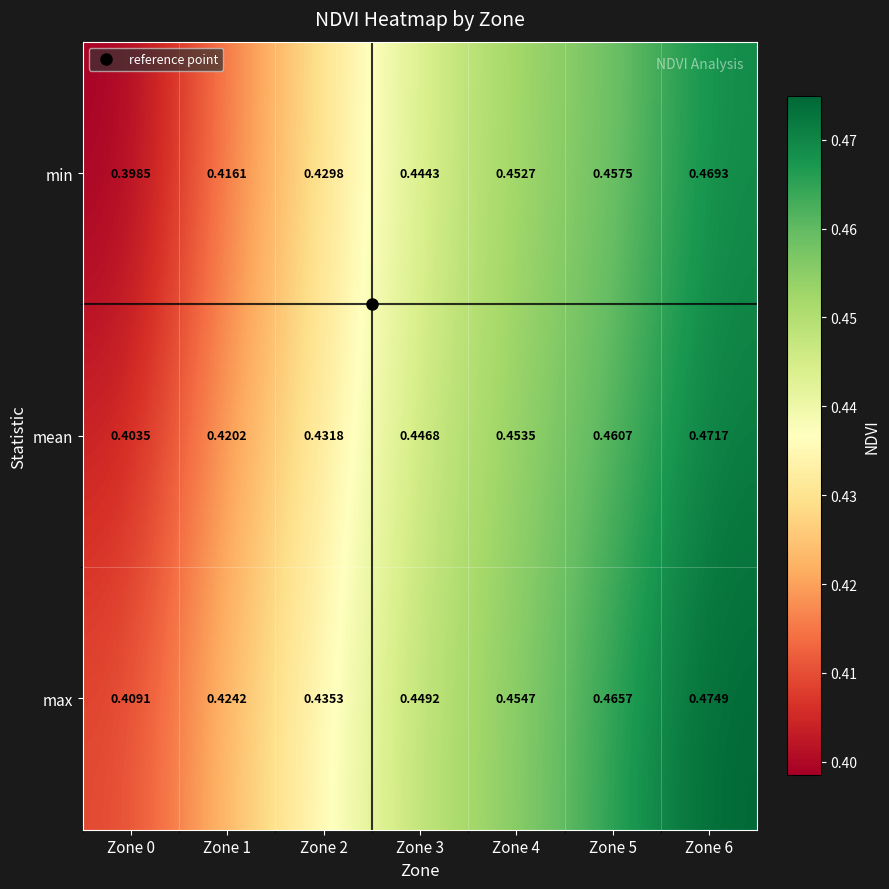

Is the value of mean at Zone 0 greater than the value of max at Zone 2?

No